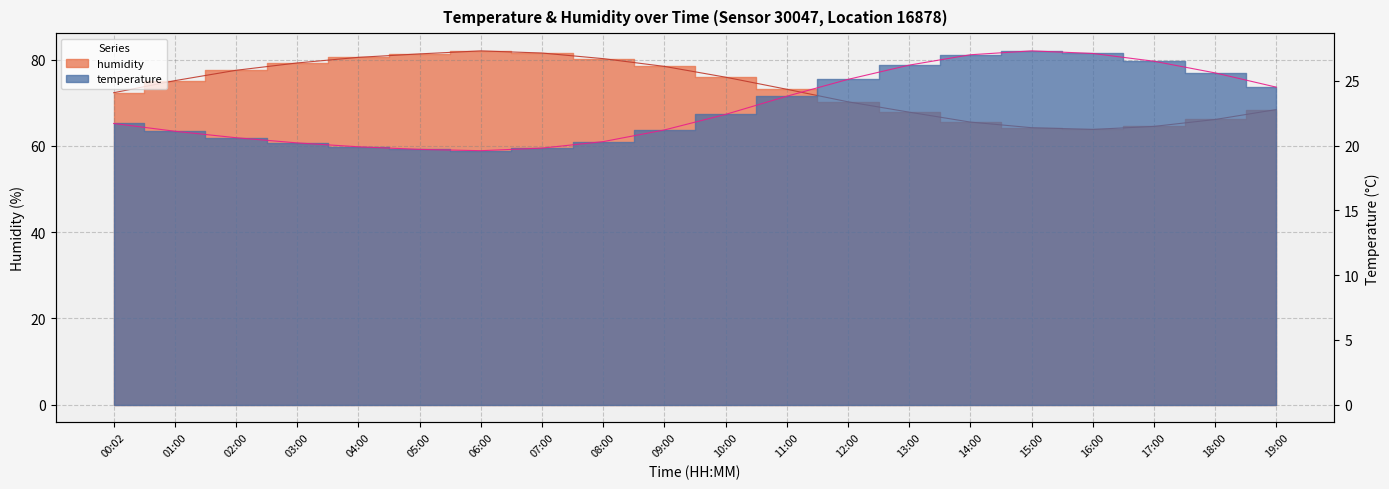

How many interior local peaks does the temperature series have?

1